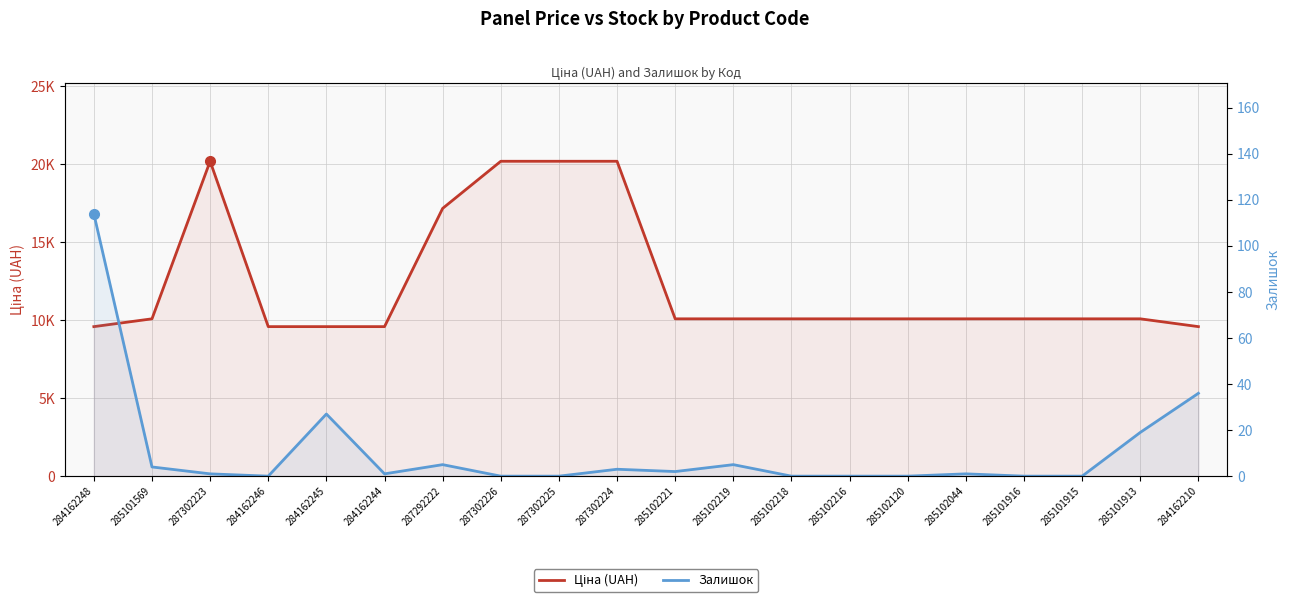

True or false: Ціна (UAH) and Залишок intersect in this chart.

False